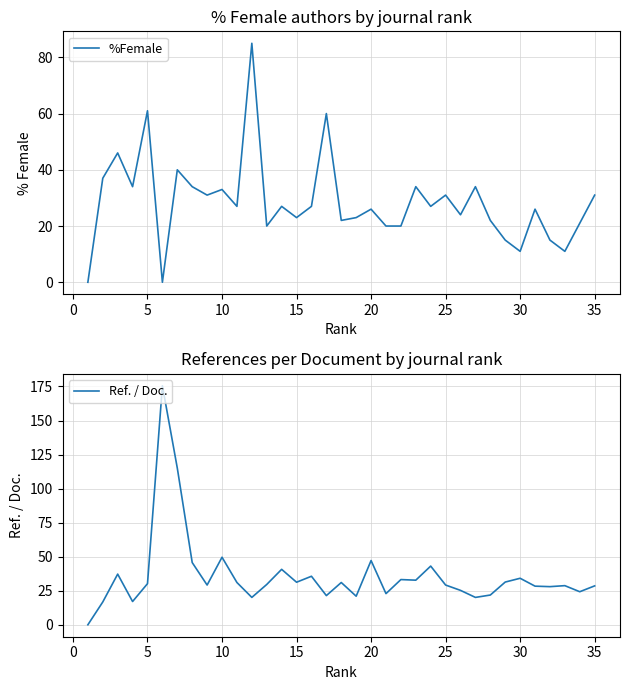

True or false: %Female has more than 1 points higher than both neighbors.

True